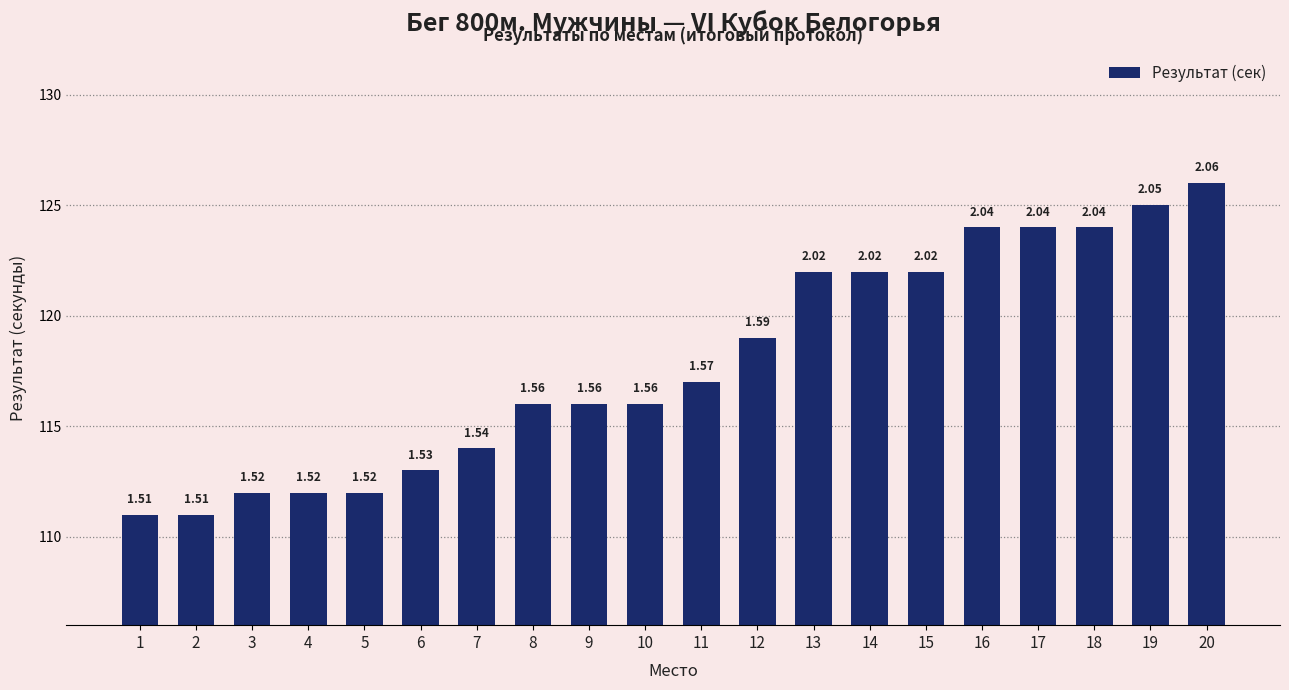

Reading right to left, list all the values displayed in this chart.

20=126	19=125	18=124	17=124	16=124	15=122	14=122	13=122	12=119	11=117	10=116	9=116	8=116	7=114	6=113	5=112	4=112	3=112	2=111	1=111